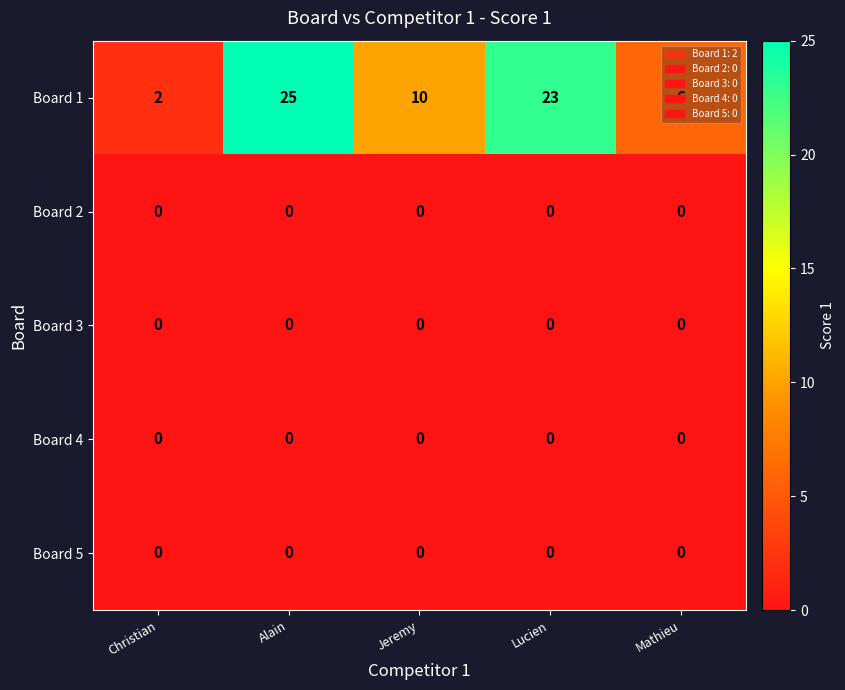

What is the average value of the Board 1 series?

13